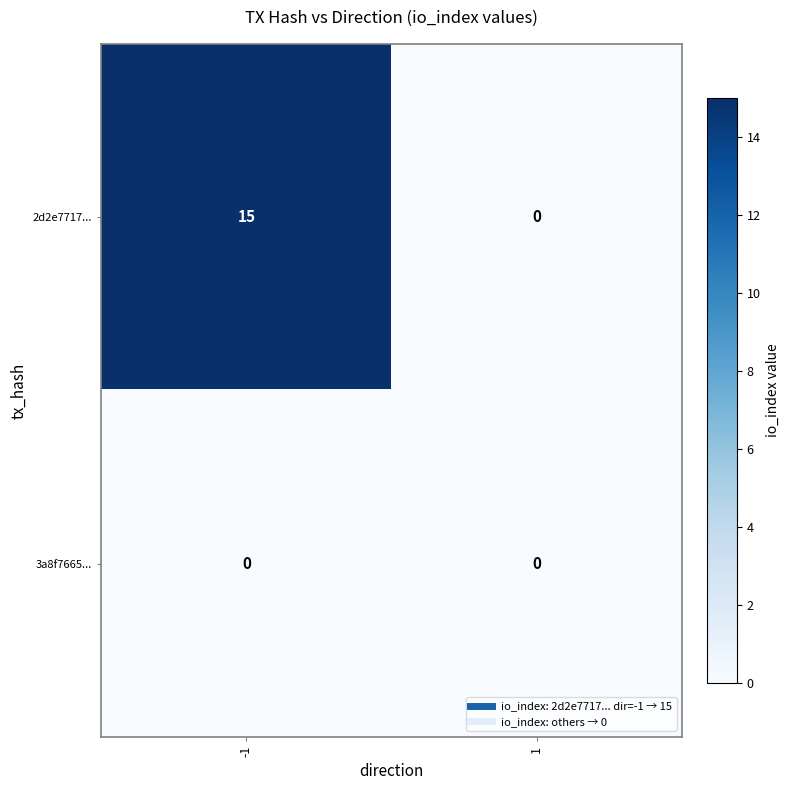

Reading left to right, extract all data points from this chart.

2d2e7717...: -1=15	1=0
3a8f7665...: -1=0	1=0